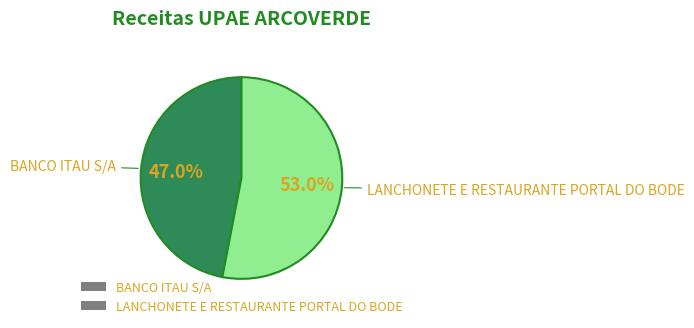

To the nearest percent, what is the combined percentage of BANCO ITAU S/A and LANCHONETE E RESTAURANTE PORTAL DO BODE?

100%